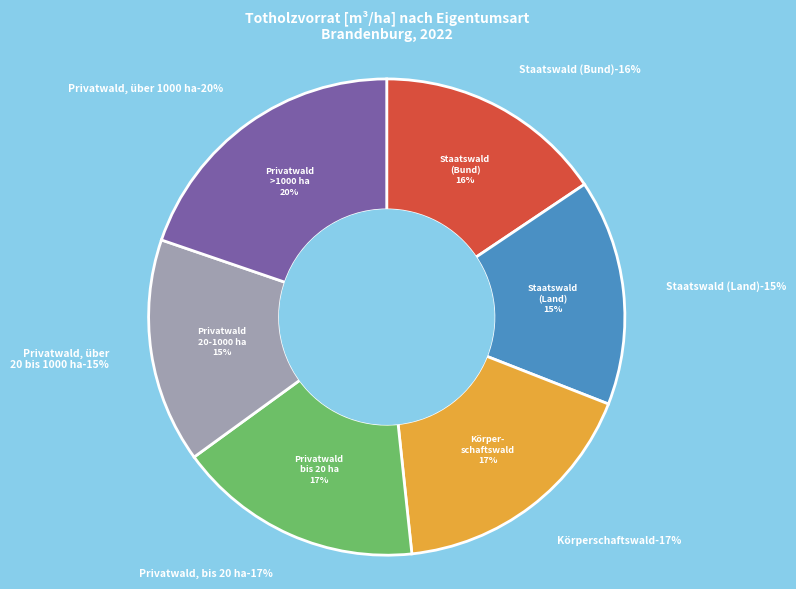

Which category has the biggest portion of the pie?

Privatwald, über 1000 ha